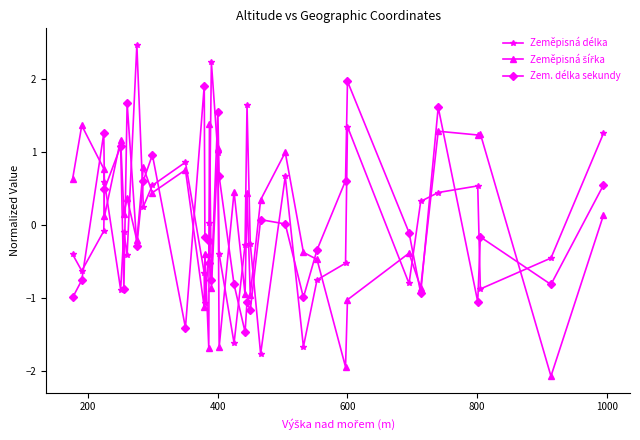

What is the difference between the second highest and second lowest values in the Zem. délka sekundy series?

3.3